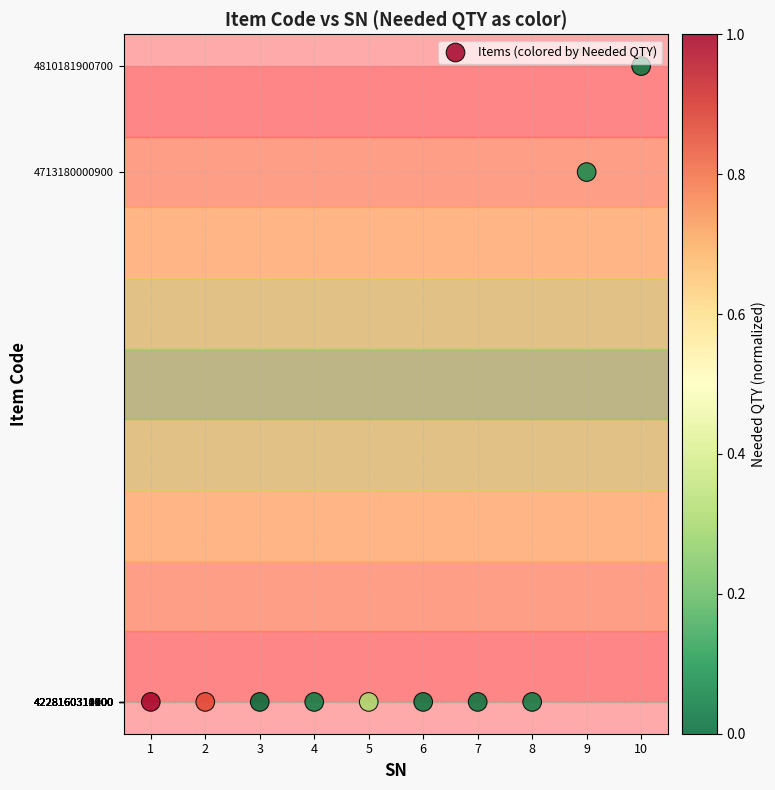

What is the average Y value?

4334864439350